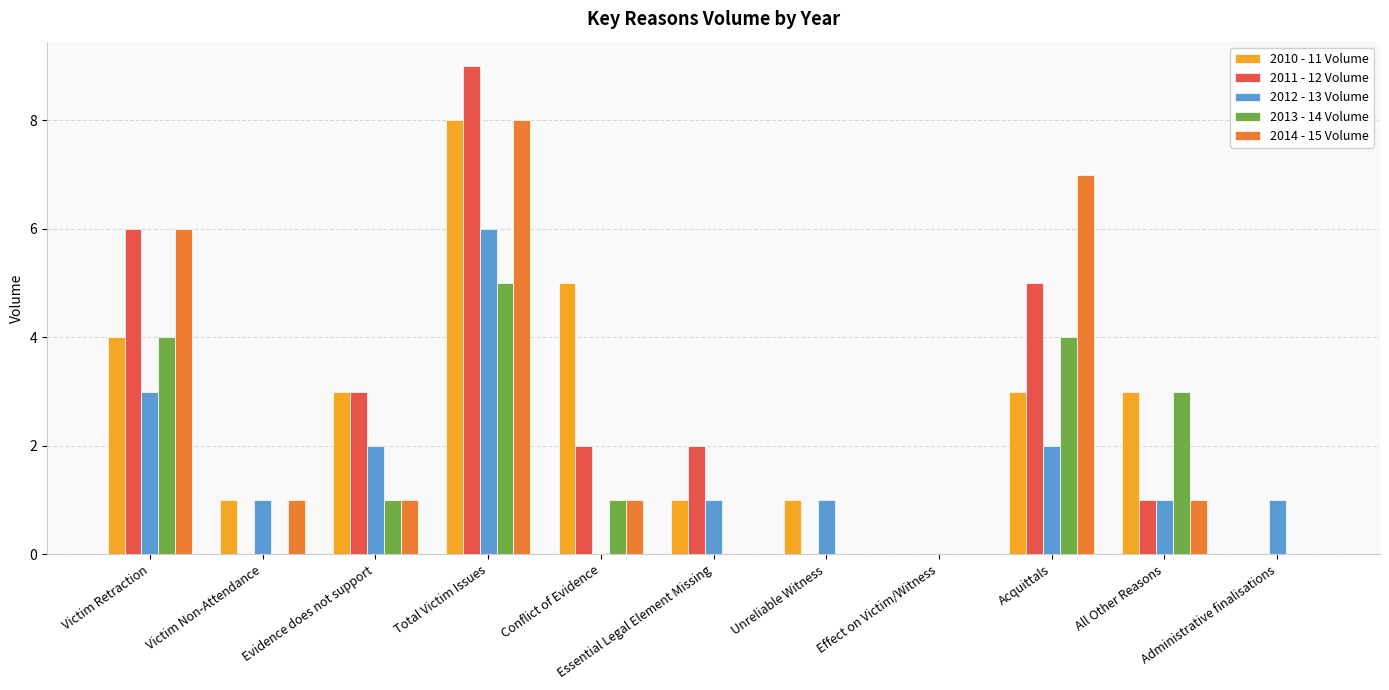

Which series has the largest total across all categories?

2010 - 11 Volume